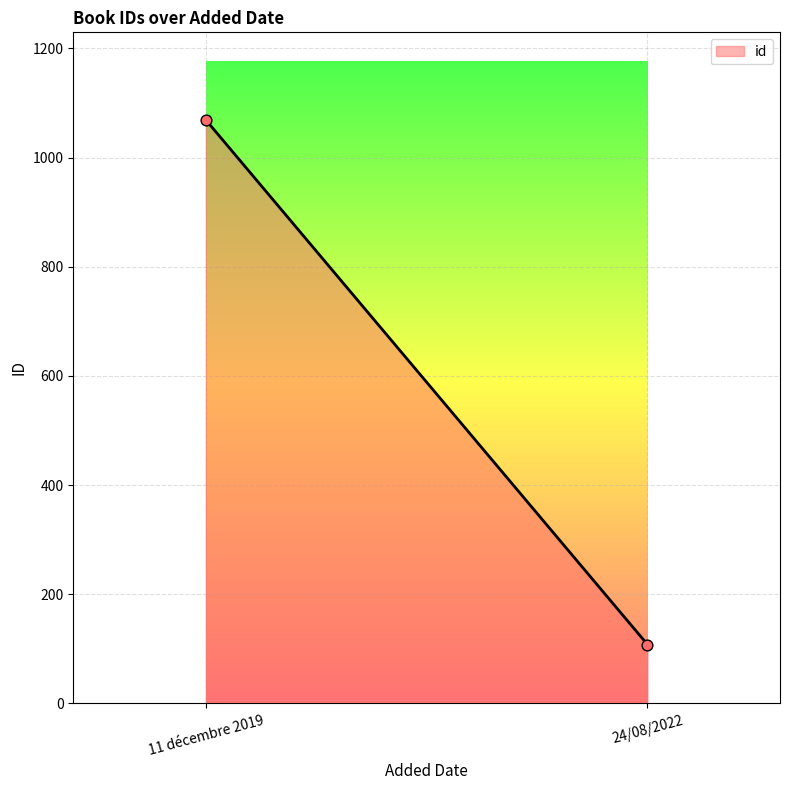

What is the range of Y values (max minus min)?

961